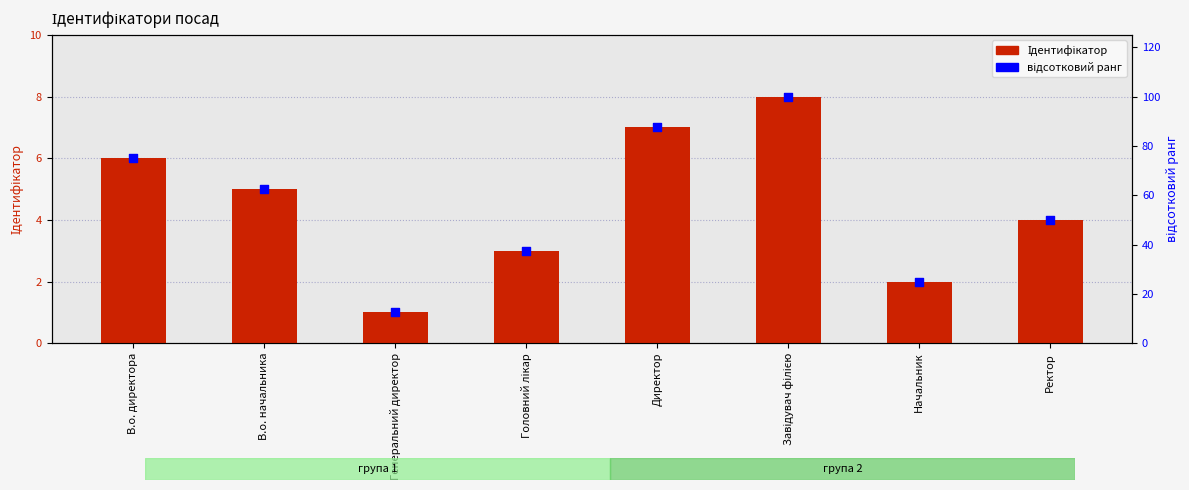

What are all the series names shown in the legend?

Ідентифікатор, відсотковий ранг